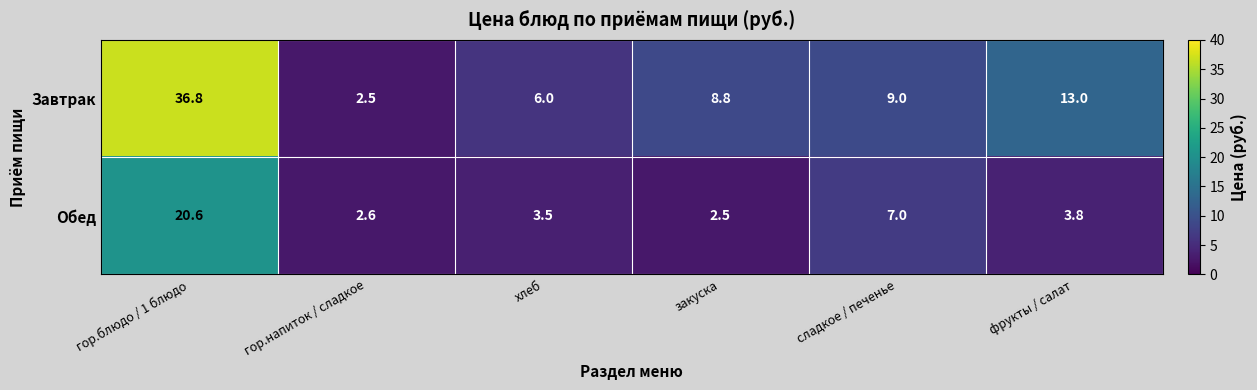

List the series in order of their peak value, lowest first.

Обед, Завтрак